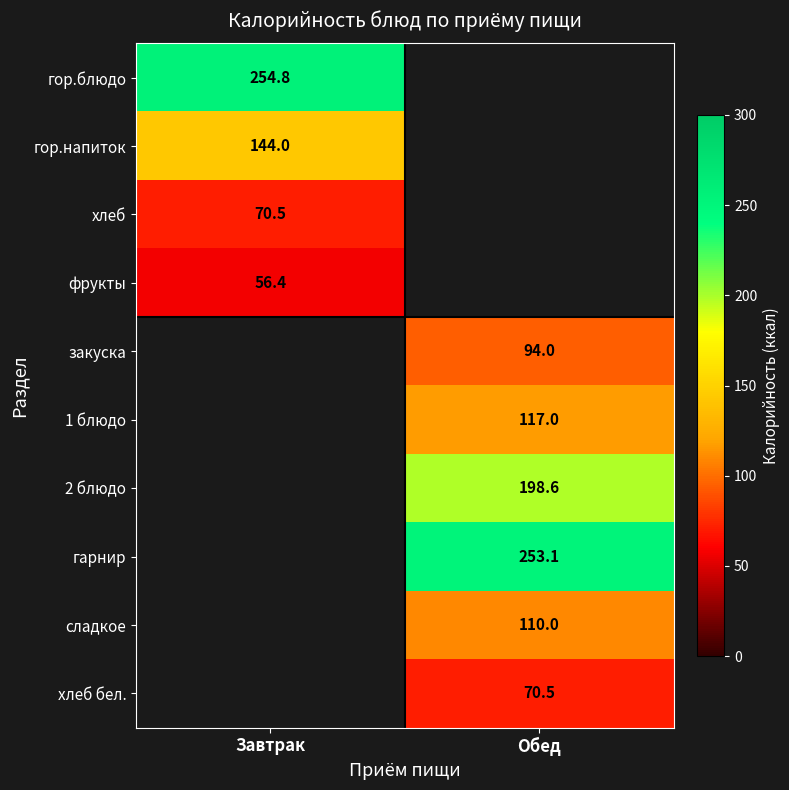

Is it true that гор.блюдо equals 254.8 at Завтрак?

True